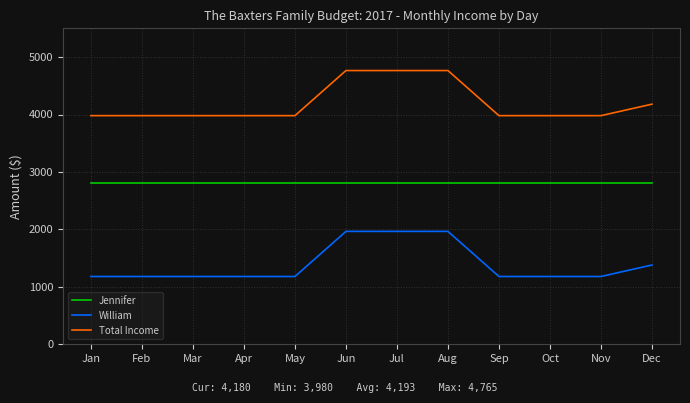

Reading left to right, list all the values displayed in this chart.

Jennifer: Jan=2800	Feb=2800	Mar=2800	Apr=2800	May=2800	Jun=2800	Jul=2800	Aug=2800	Sep=2800	Oct=2800	Nov=2800	Dec=2800
William: Jan=1180	Feb=1180	Mar=1180	Apr=1180	May=1180	Jun=1965	Jul=1965	Aug=1965	Sep=1180	Oct=1180	Nov=1180	Dec=1380
Total Income: Jan=3980	Feb=3980	Mar=3980	Apr=3980	May=3980	Jun=4765	Jul=4765	Aug=4765	Sep=3980	Oct=3980	Nov=3980	Dec=4180